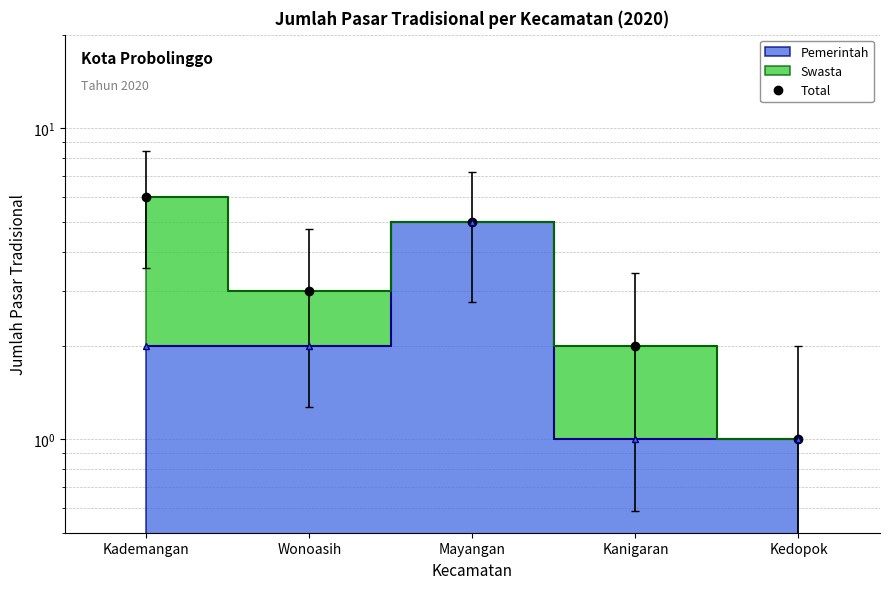

Reading left to right, extract all data points from this chart.

6	3	5	2	1